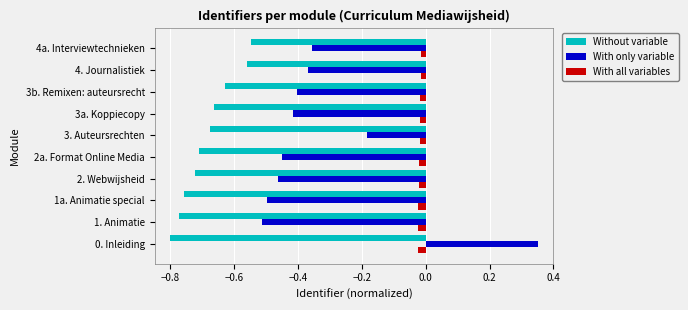

List the series in order of their overall mean, lowest first.

Without variable, With only variable, With all variables